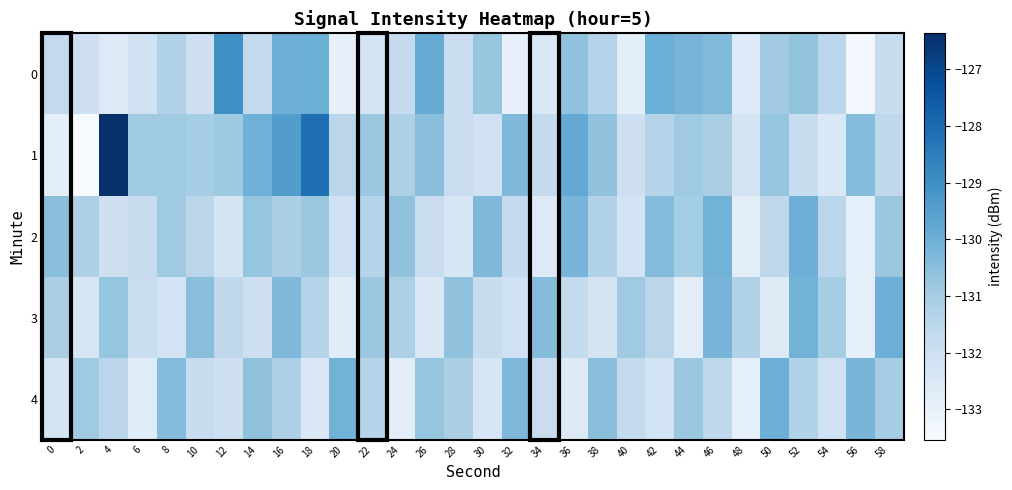

At which category is the sum across all series the highest?

16